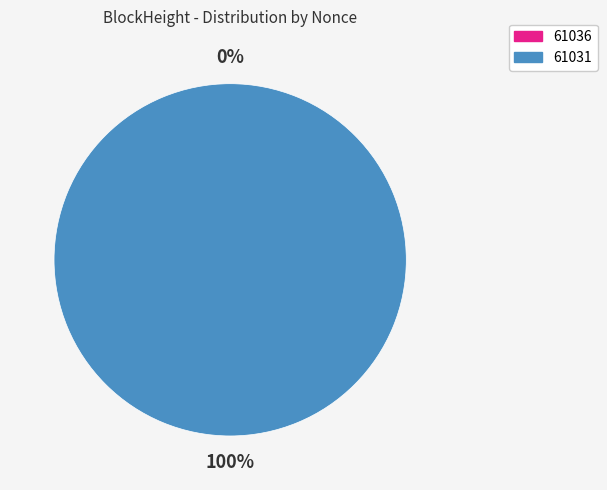

True or false: 61036 accounts for 7% of the total.

False